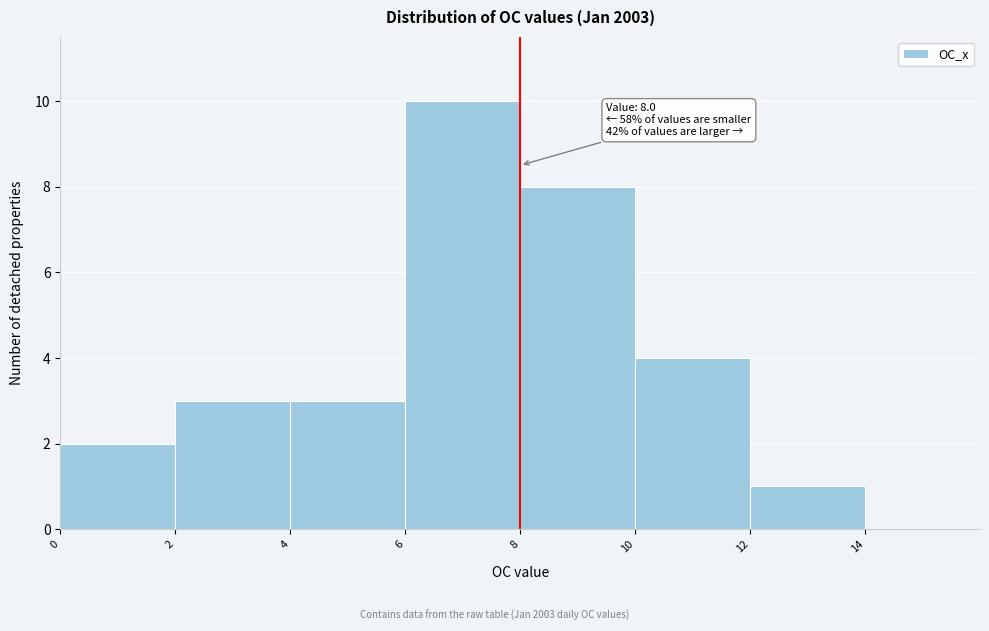

Over which range of the x-axis is the bar tallest?

6 to 8